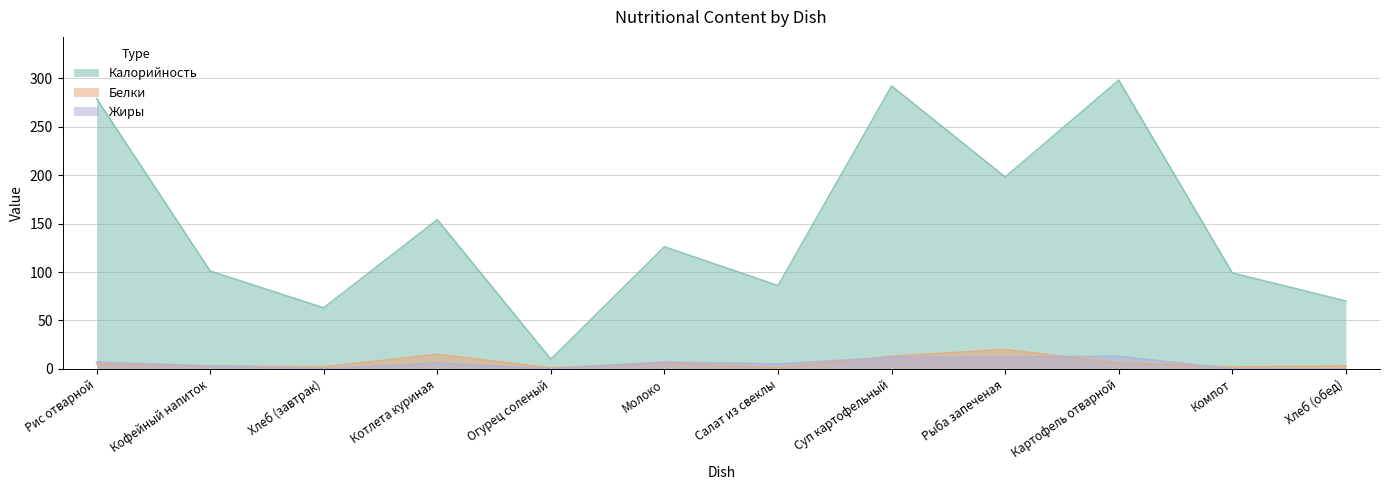

Which series ends up on top after the final intersection of Белки and Жиры?

Белки